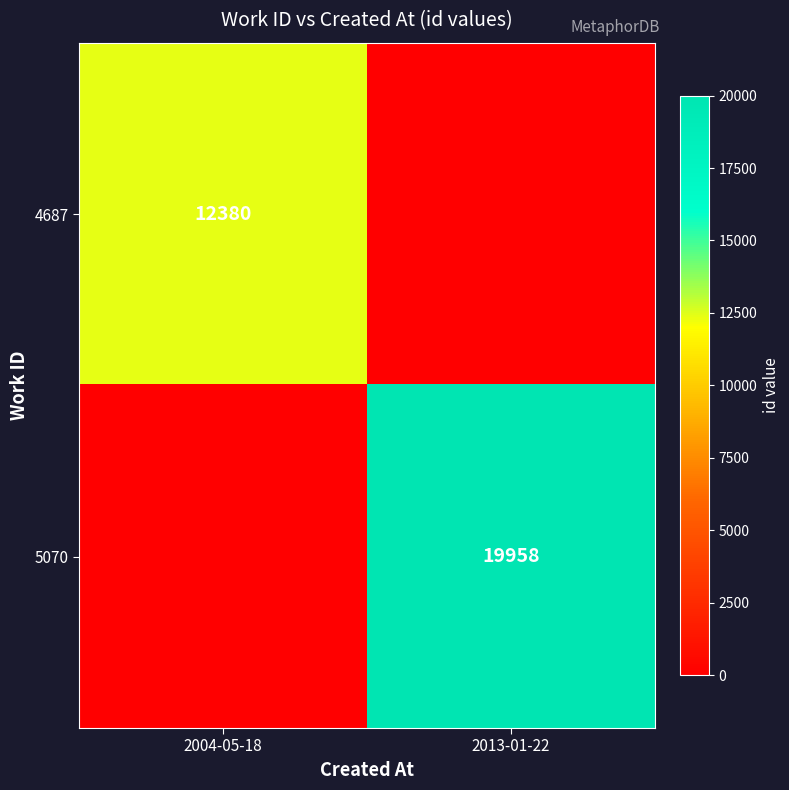

The 4687 series shows 12380 at 2004-05-18. True or false?

True